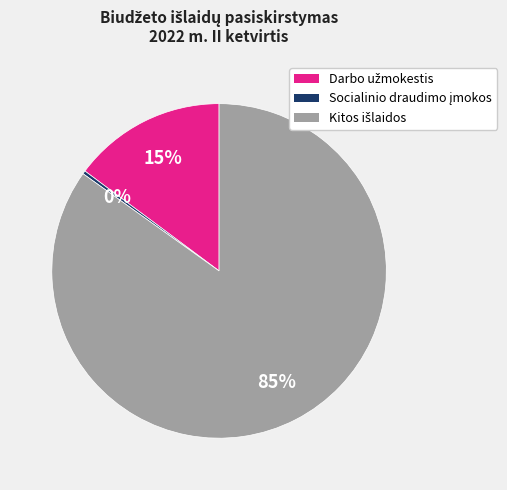

Is there a majority slice in this chart?

Yes